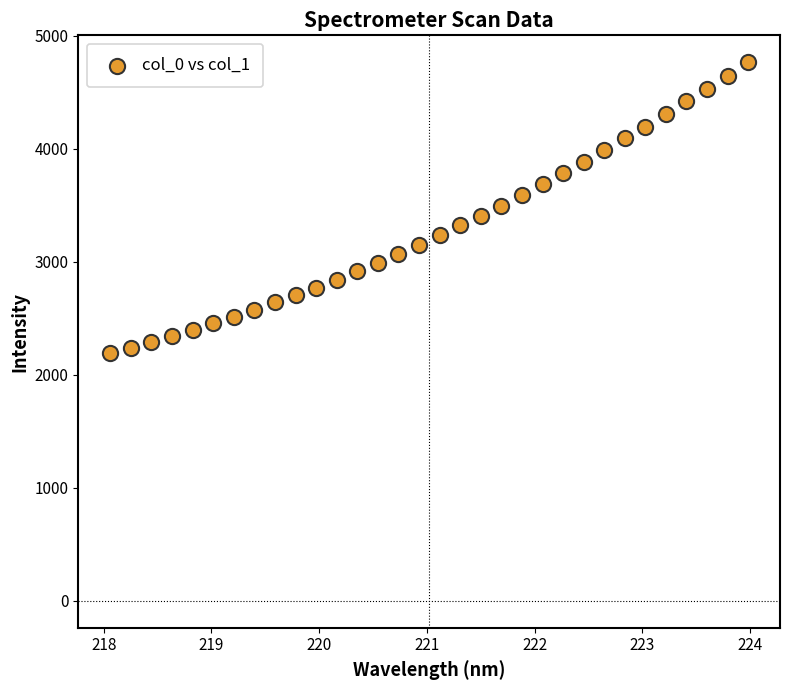

What is the range of X values (max minus min)?

5.9